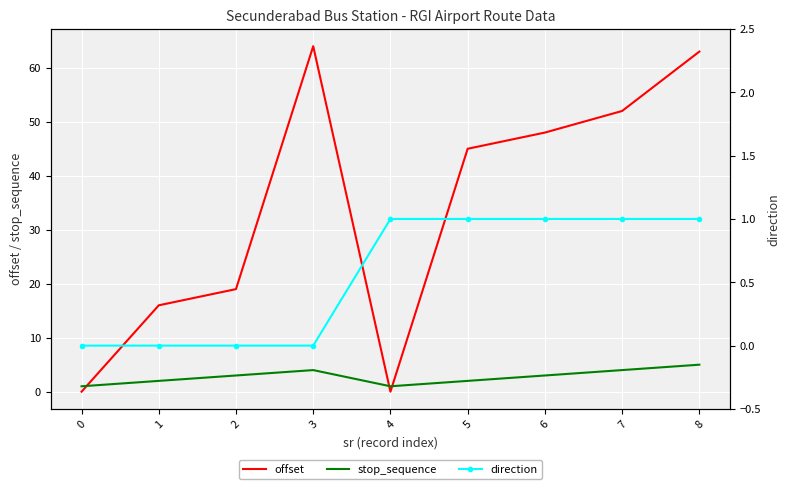

Which series changed the most between 3 and 4?

offset